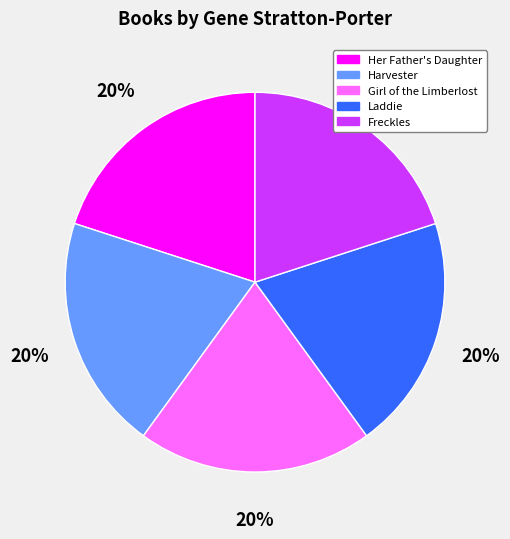

Is the sum of Her Father's Daughter and Harvester greater than half?

No